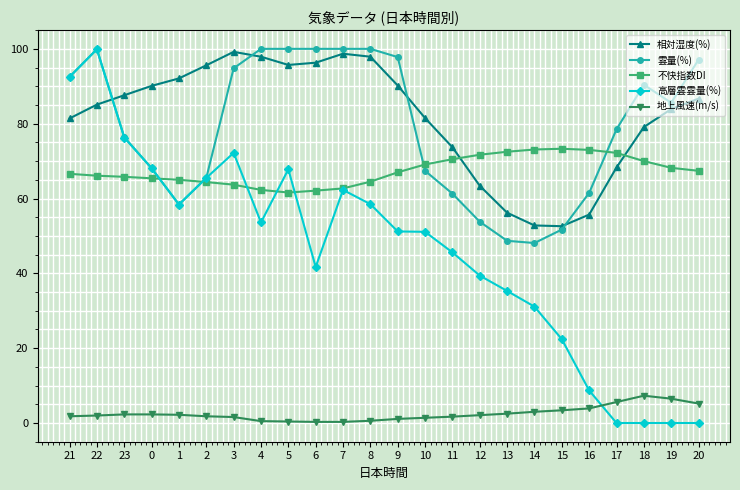

Does the chart display data point markers on the line(s)?

Yes